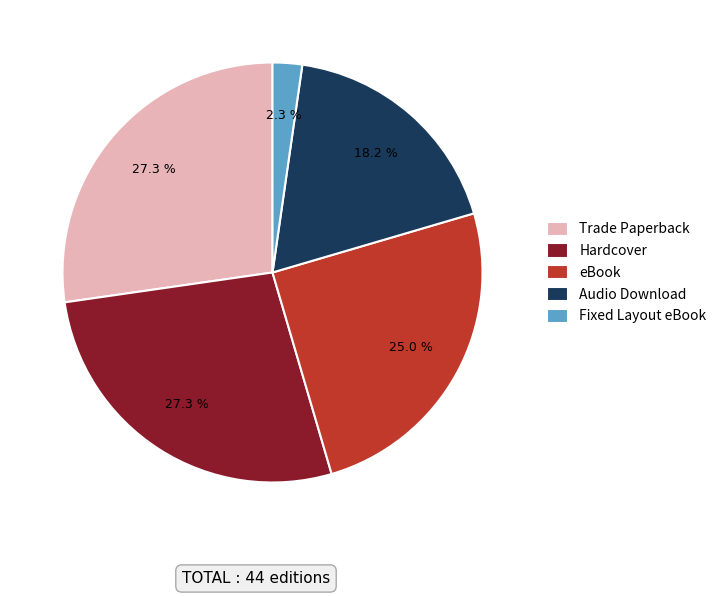

To the nearest percent, what is the difference between the largest and smallest slice percentages?

25%